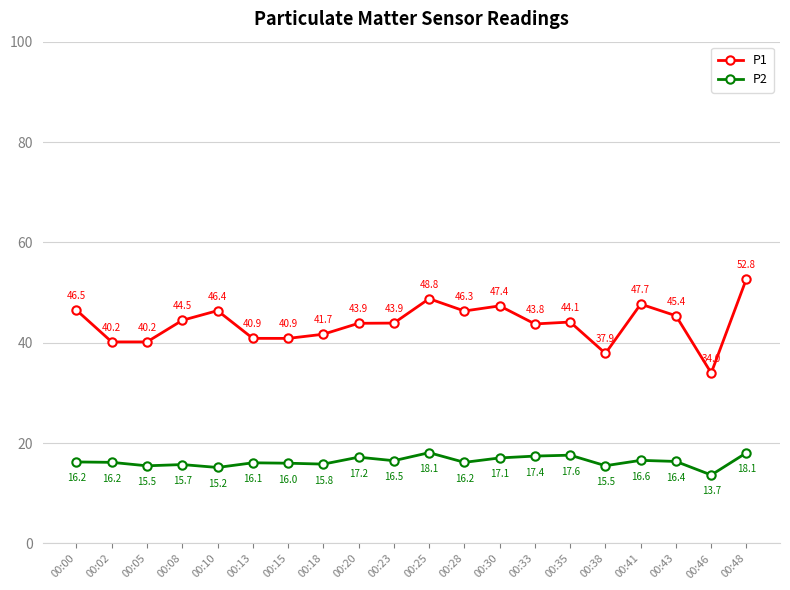

What is the difference between the highest and lowest values at 00:43?

29.0